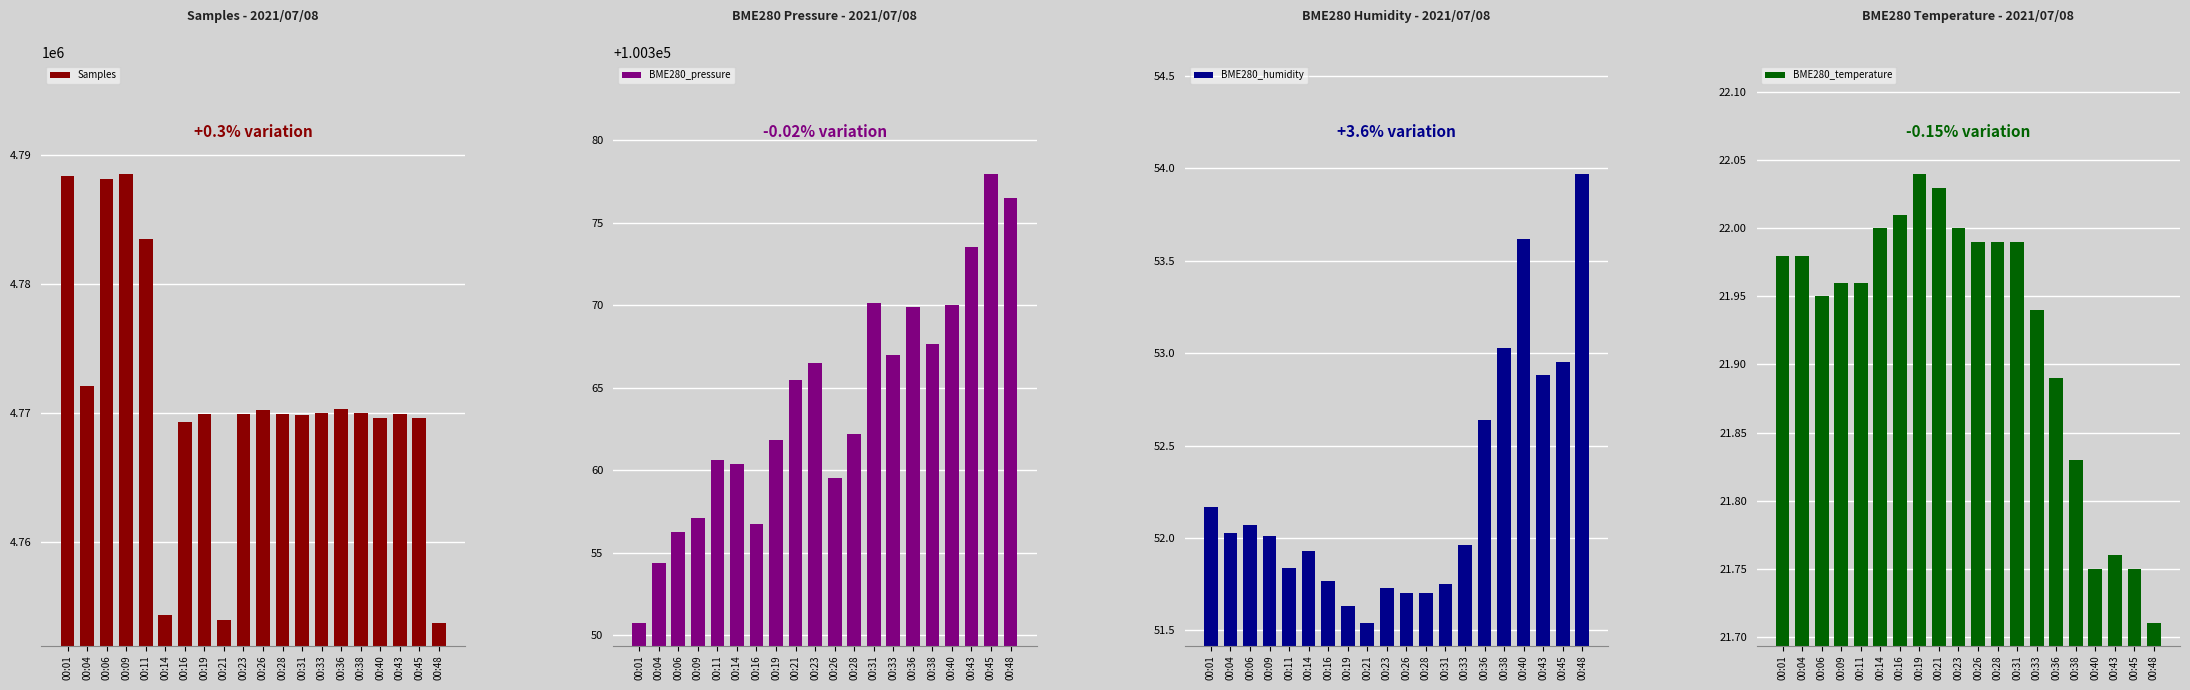

What is the sum of all BME280_temperature values?

438.5